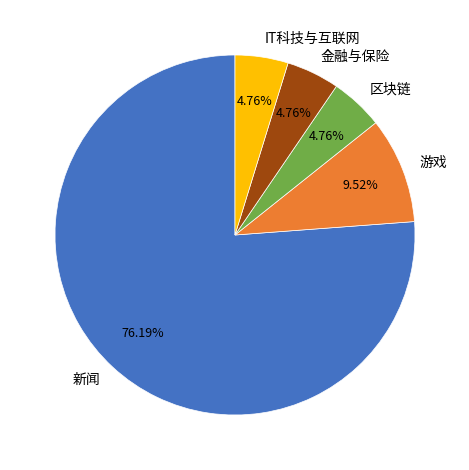

Is it true that 新闻 is 76% of the pie?

True